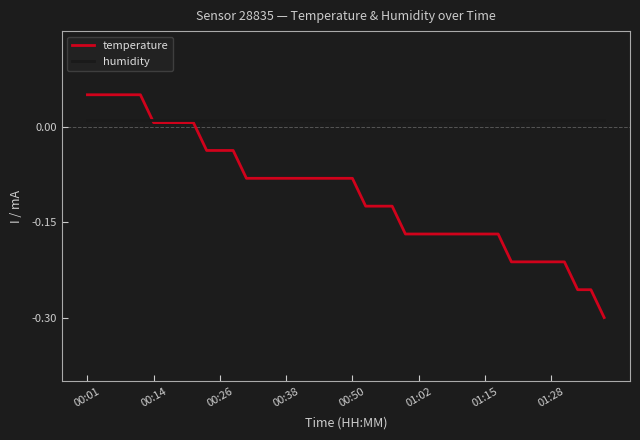

Which series has the largest total across all categories?

humidity